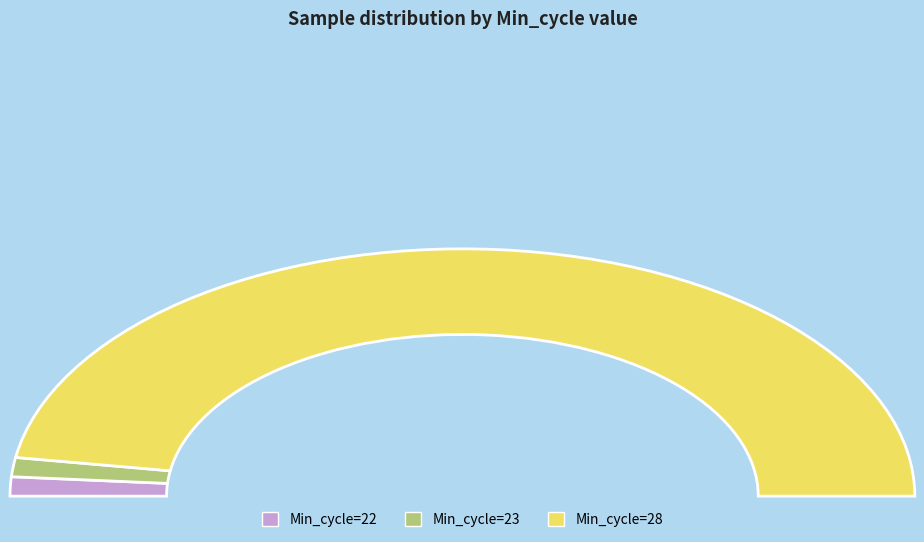

True or false: 28 accounts for 1% of the total.

False